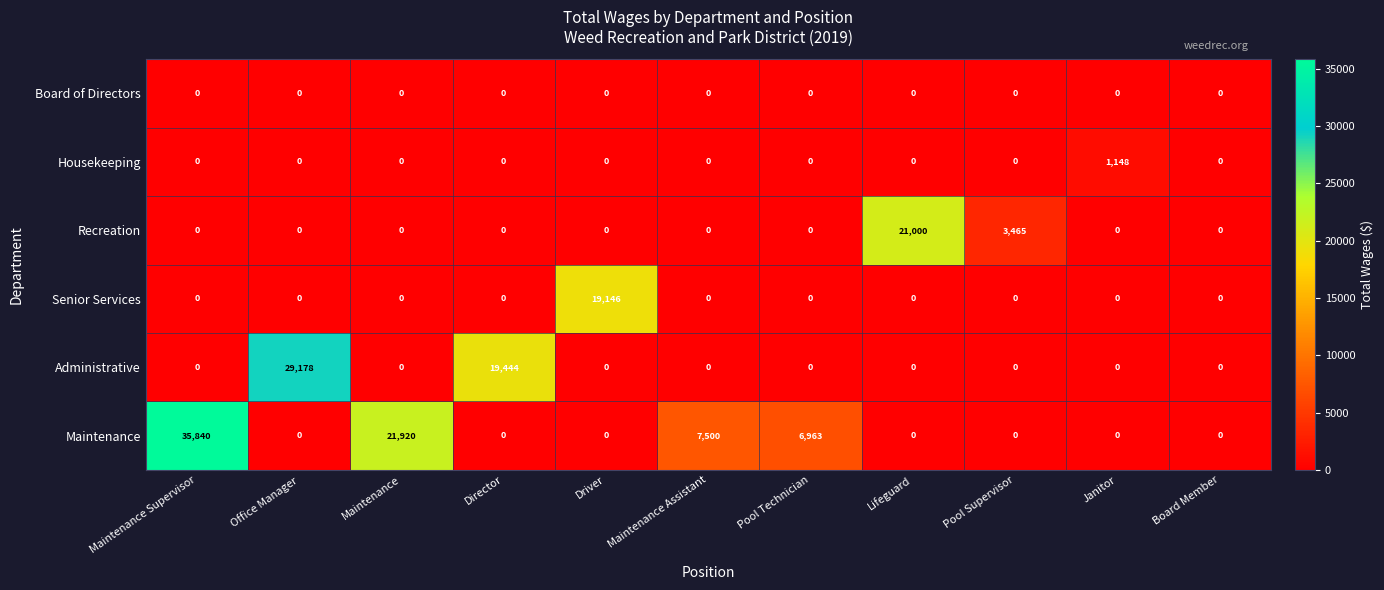

What is the sum of the Senior Services values at Maintenance Supervisor and Driver?

19146